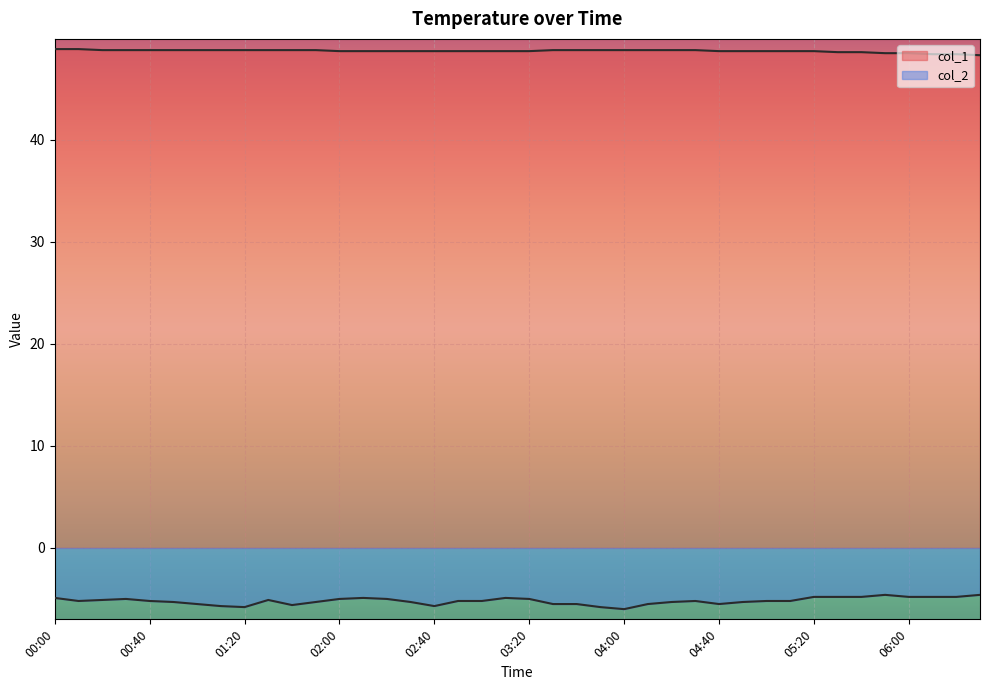

What is the maximum value shown in the chart?

48.9